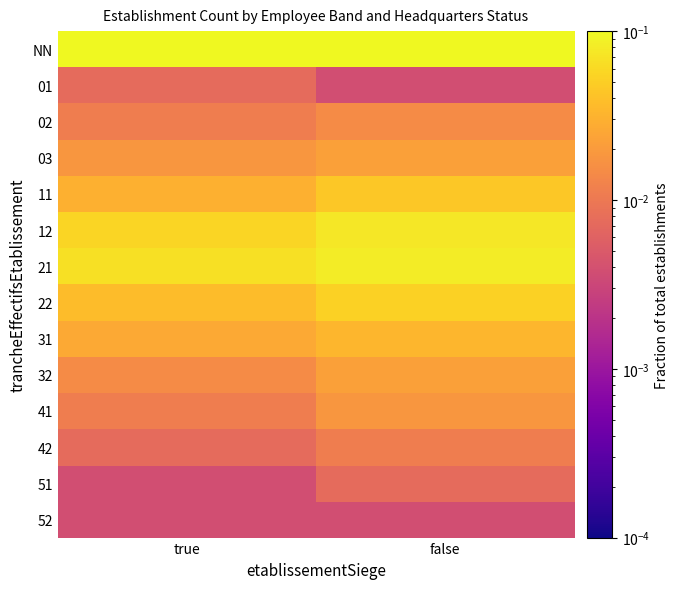

Reading left to right, extract all data points from this chart.

NN: true=0.2	false=0.1
01: true=0.0	false=0.0
02: true=0.0	false=0.0
03: true=0.0	false=0.0
11: true=0.0	false=0.0
12: true=0.1	false=0.1
21: true=0.1	false=0.1
22: true=0.0	false=0.1
31: true=0.0	false=0.0
32: true=0.0	false=0.0
41: true=0.0	false=0.0
42: true=0.0	false=0.0
51: true=0.0	false=0.0
52: true=0.0	false=0.0